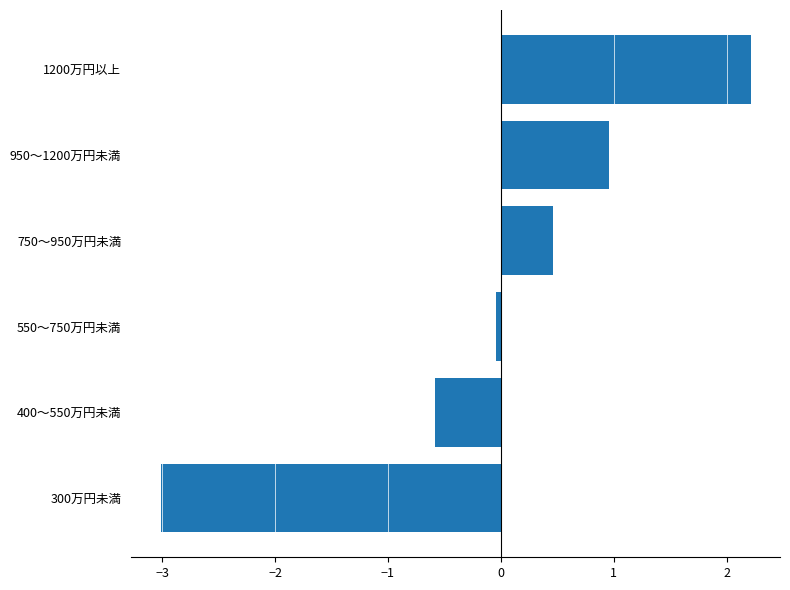

List the labels in order of value, smallest first.

300万円未満, 400～550万円未満, 550～750万円未満, 750～950万円未満, 950～1200万円未満, 1200万円以上